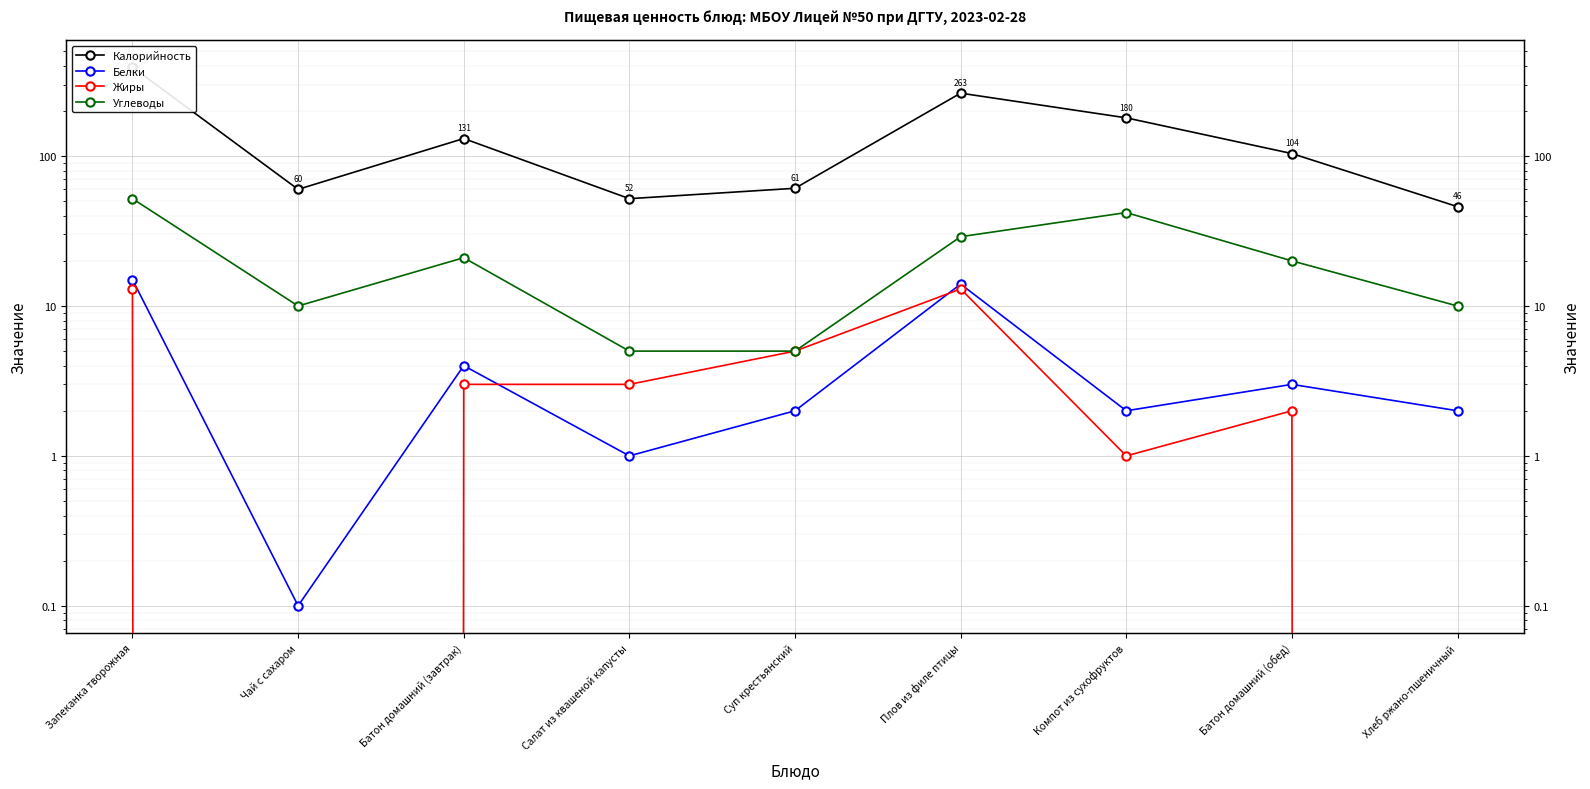

True or false: Углеводы and Калорийность cross at least once.

False